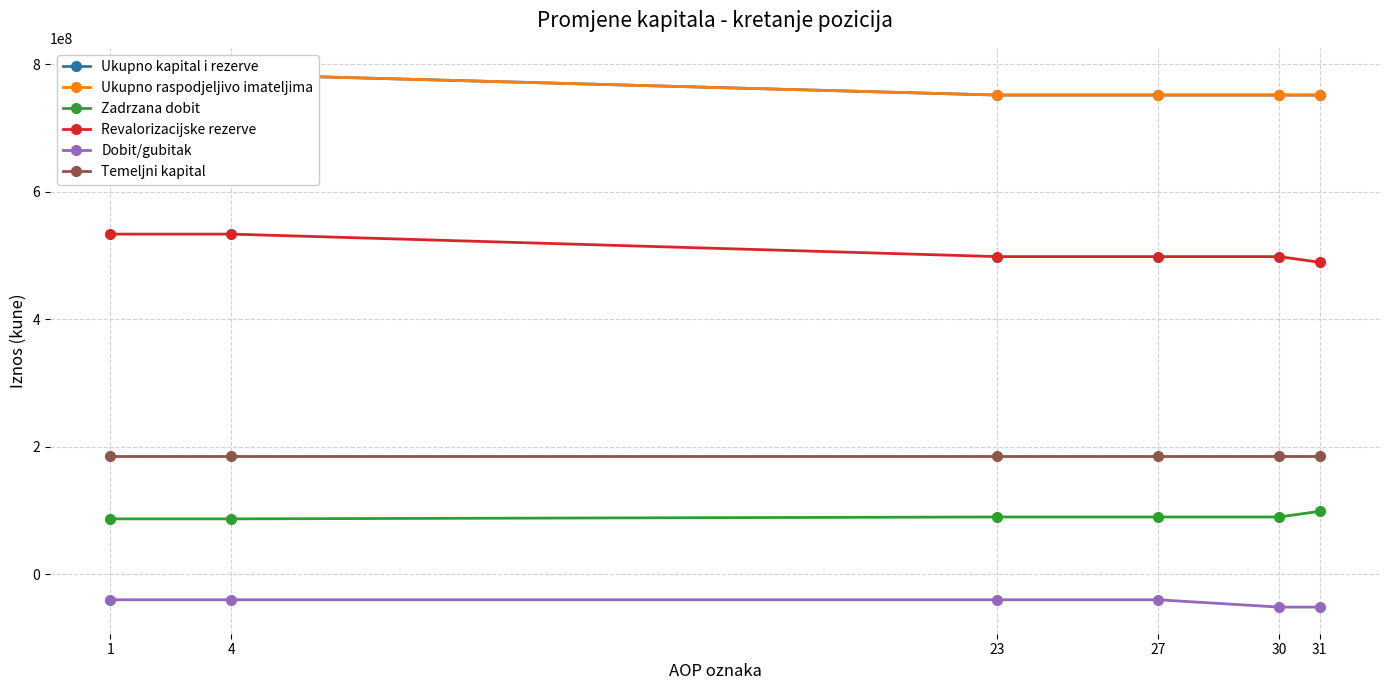

What is the value of the Ukupno kapital i rezerve point at the 6th from the left?

751335075